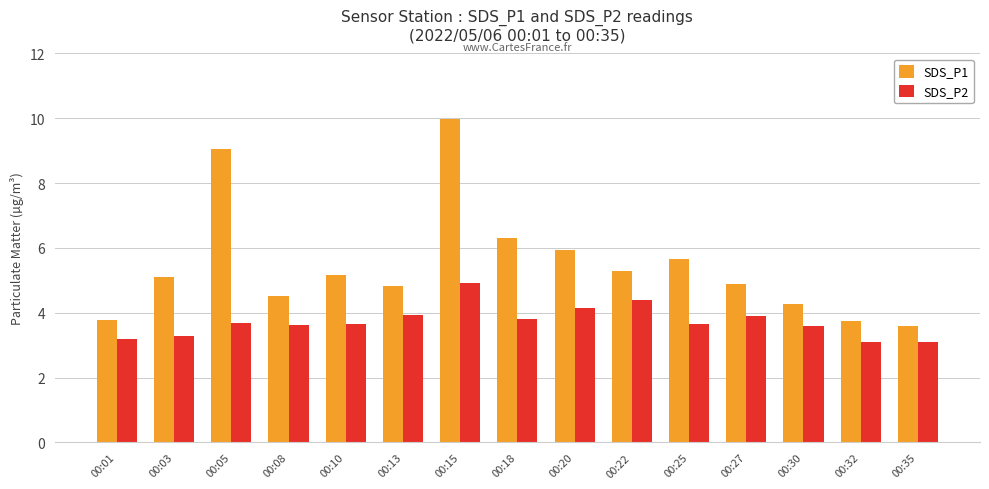

How many groups of bars are there?

15